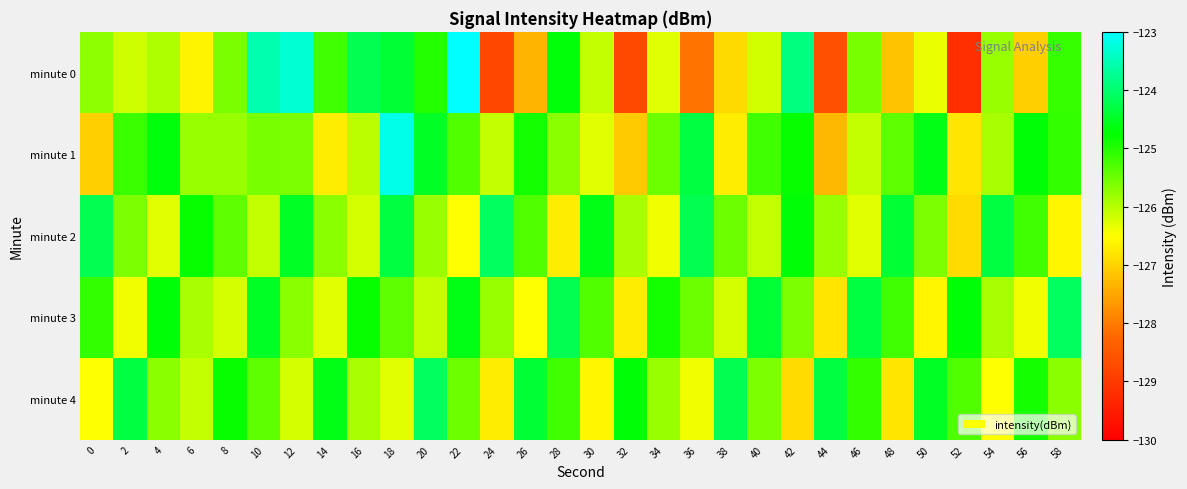

Reading left to right, transcribe all the data shown in this chart.

minute 0: 0=-125.7	2=-126.1	4=-125.9	6=-126.6	8=-125.6	10=-123.6	12=-123.3	14=-125.2	16=-124.2	18=-124.4	20=-125.0	22=-123.0	24=-128.8	26=-127.4	28=-124.7	30=-126.1	32=-128.7	34=-126.3	36=-128.1	38=-126.9	40=-126.2	42=-123.9	44=-128.6	46=-125.6	48=-127.2	50=-126.3	52=-129.2	54=-125.8	56=-127.0	58=-125.1
minute 1: 0=-127.0	2=-125.2	4=-124.7	6=-125.8	8=-125.8	10=-125.6	12=-125.6	14=-126.7	16=-126.0	18=-123.2	20=-124.5	22=-125.3	24=-126.1	26=-124.9	28=-125.7	30=-126.3	32=-127.1	34=-125.5	36=-124.3	38=-126.7	40=-125.2	42=-124.8	44=-127.3	46=-126.1	48=-125.4	50=-124.6	52=-126.8	54=-125.9	56=-124.7	58=-125.1
minute 2: 0=-124.2	2=-125.6	4=-126.3	6=-124.8	8=-125.4	10=-126.1	12=-124.5	14=-125.7	16=-126.2	18=-124.3	20=-125.8	22=-126.5	24=-124.1	26=-125.3	28=-126.7	30=-124.6	32=-125.9	34=-126.4	36=-124.2	38=-125.5	40=-126.1	42=-124.7	44=-125.8	46=-126.3	48=-124.4	50=-125.6	52=-126.9	54=-124.3	56=-125.2	58=-126.6
minute 3: 0=-125.1	2=-126.4	4=-124.7	6=-125.9	8=-126.2	10=-124.5	12=-125.7	14=-126.3	16=-124.8	18=-125.4	20=-126.1	22=-124.6	24=-125.8	26=-126.5	28=-124.2	30=-125.3	32=-126.7	34=-124.9	36=-125.5	38=-126.2	40=-124.4	42=-125.6	44=-126.8	46=-124.3	48=-125.2	50=-126.6	52=-124.7	54=-125.9	56=-126.4	58=-124.1
minute 4: 0=-126.5	2=-124.3	4=-125.7	6=-126.1	8=-124.8	10=-125.4	12=-126.2	14=-124.6	16=-125.9	18=-126.3	20=-124.1	22=-125.5	24=-126.7	26=-124.4	28=-125.2	30=-126.6	32=-124.7	34=-125.8	36=-126.4	38=-124.2	40=-125.6	42=-126.9	44=-124.3	46=-125.1	48=-126.8	50=-124.5	52=-125.3	54=-126.5	56=-124.9	58=-125.7